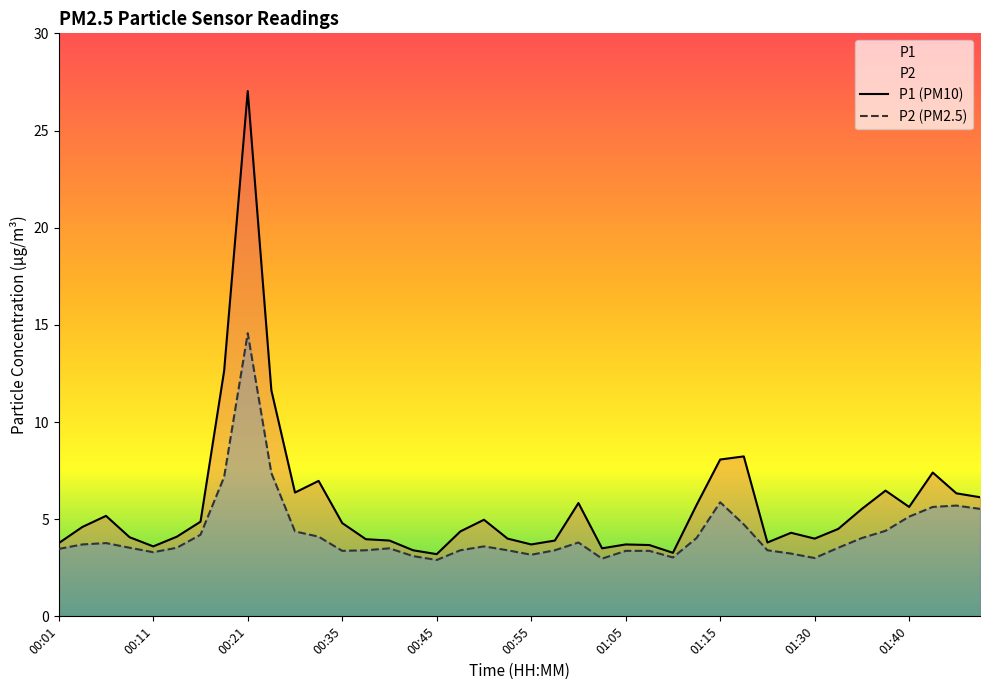

Which series has the largest range (max minus min)?

P1 (PM10)